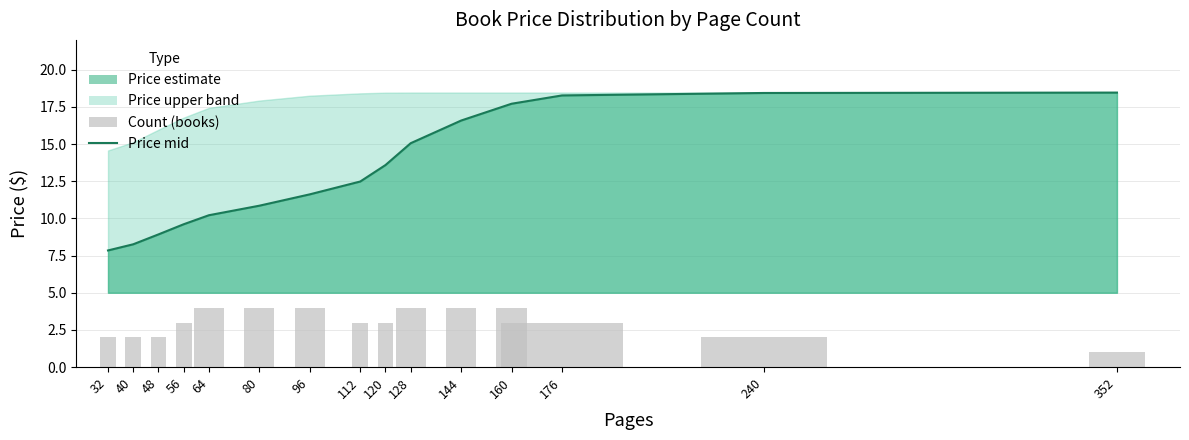

At how many categories does at least one series exceed 9?

12